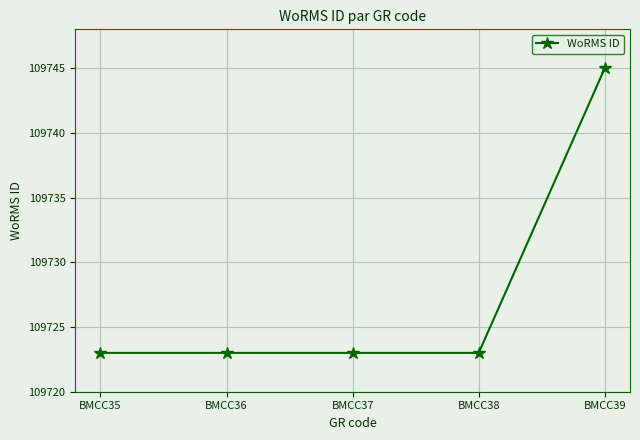

What is the sum of all values?

548637